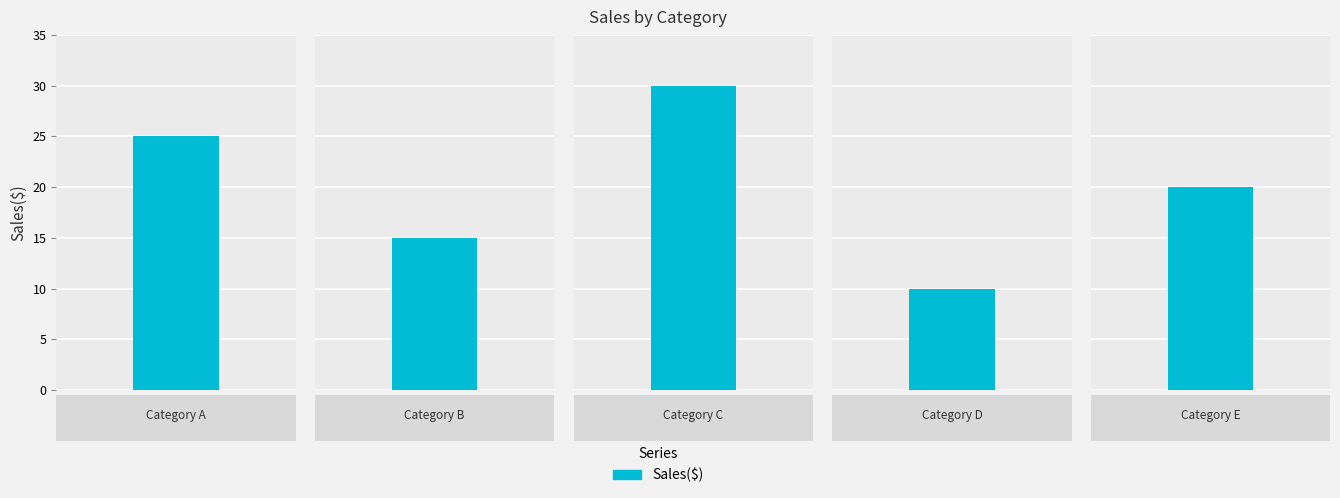

Approximately how many times larger is the value at Category A compared to Category B?

1.7